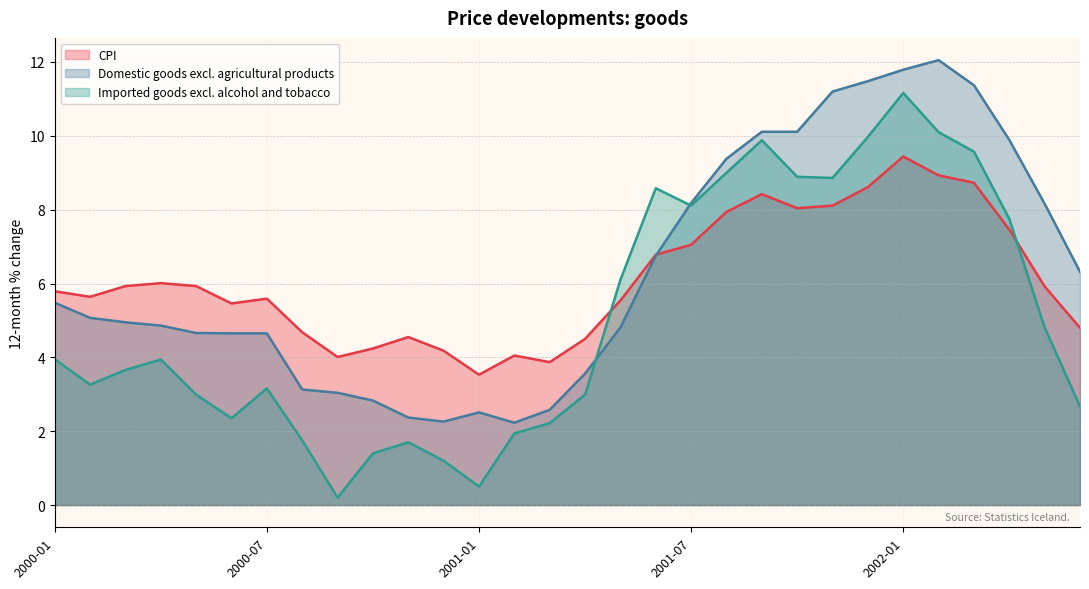

At which category is the sum across all series the highest?

2002-01